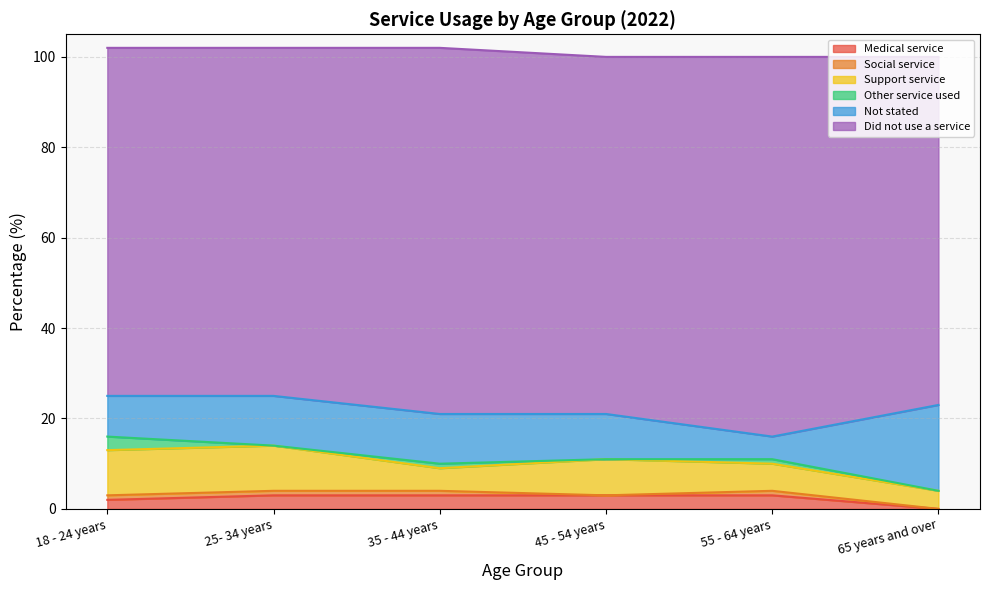

Reading right to left, extract all data points from this chart.

Medical service: 0	3	3	3	3	2
Social service: 0	1	0	1	1	1
Support service: 4	6	8	5	10	10
Other service used: 0	1	0	1	0	3
Not stated: 19	5	10	11	11	9
Did not use a service: 77	84	79	81	77	77